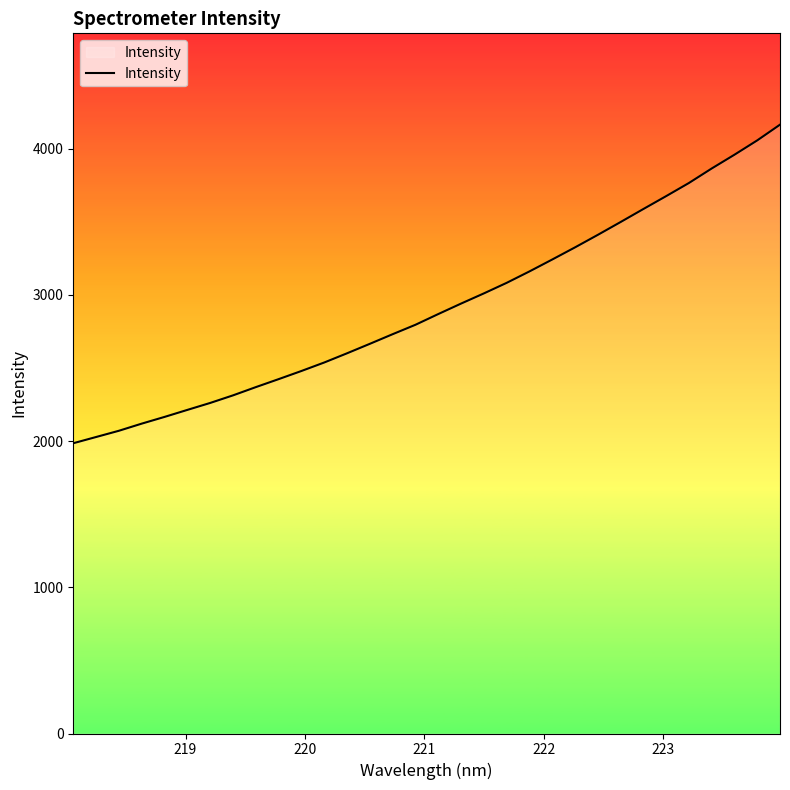

What is the maximum value shown in the chart?

4164.2